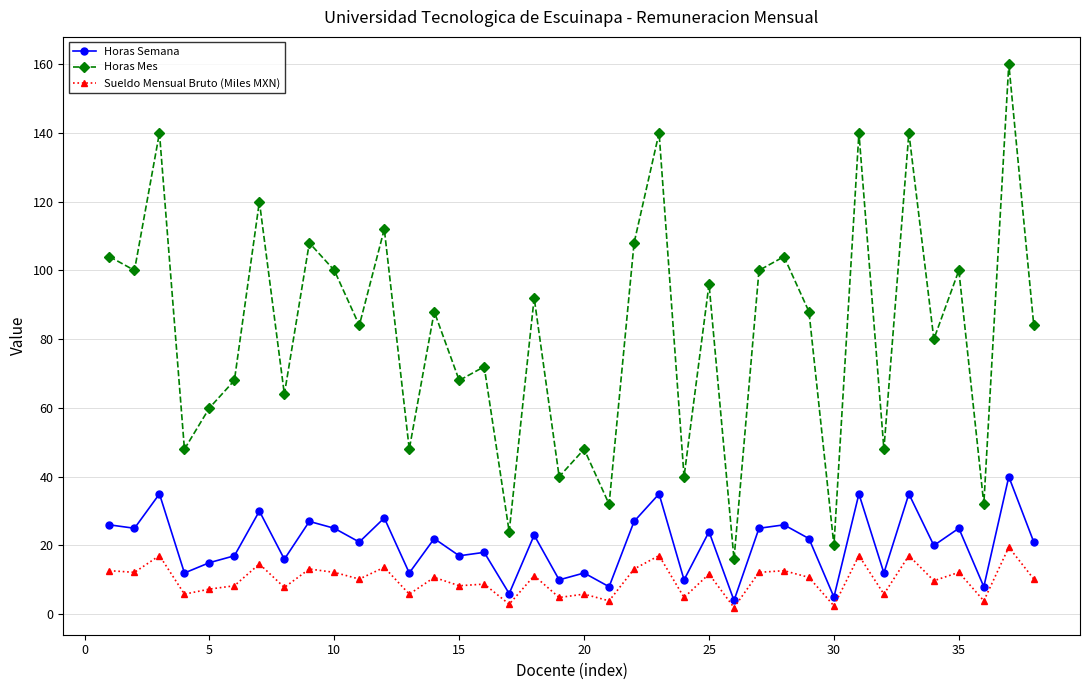

In Horas Semana, how many points are higher than both neighbors (excluding endpoints)?

15